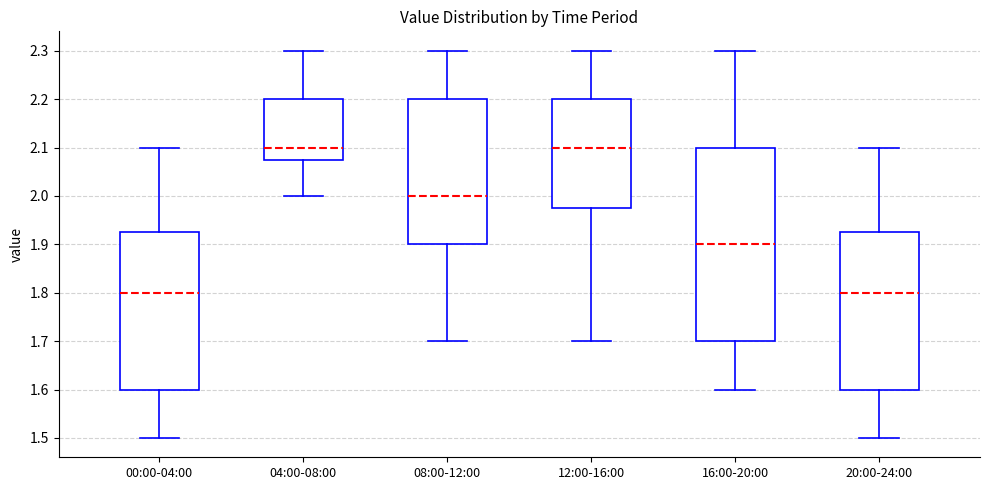

Which box is the tallest, from its lower edge to its upper edge?

16:00-20:00